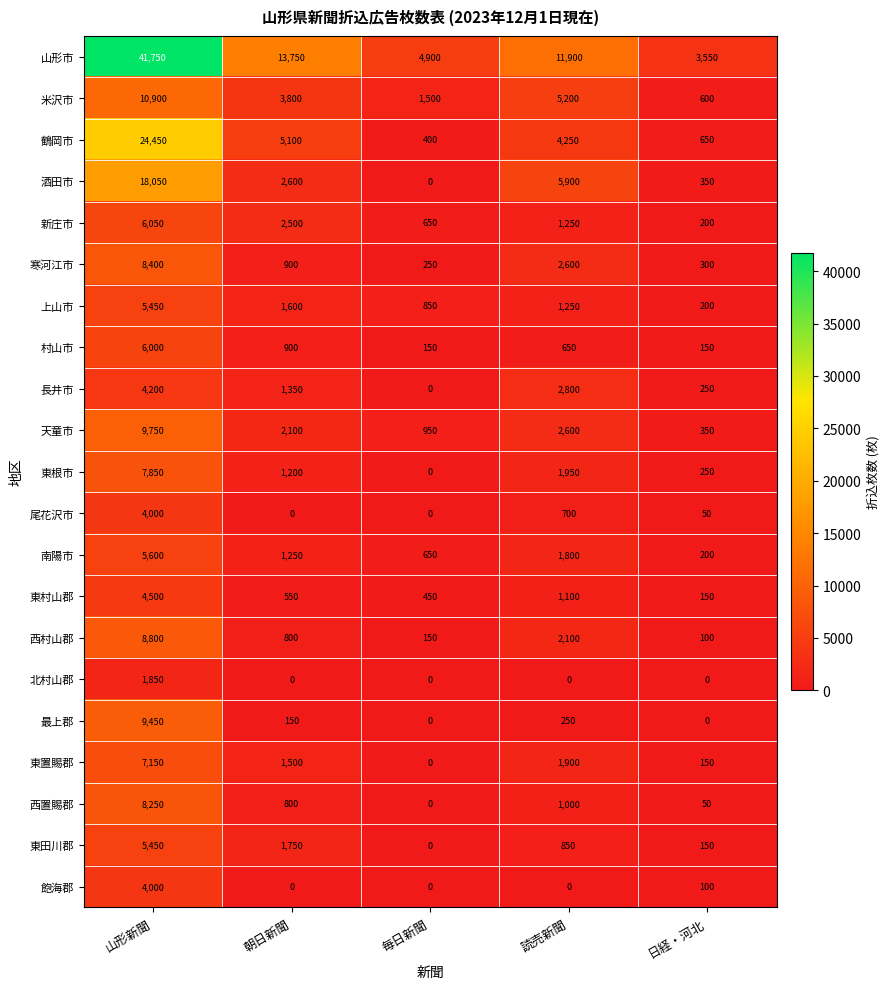

How many data points does each series have?

5